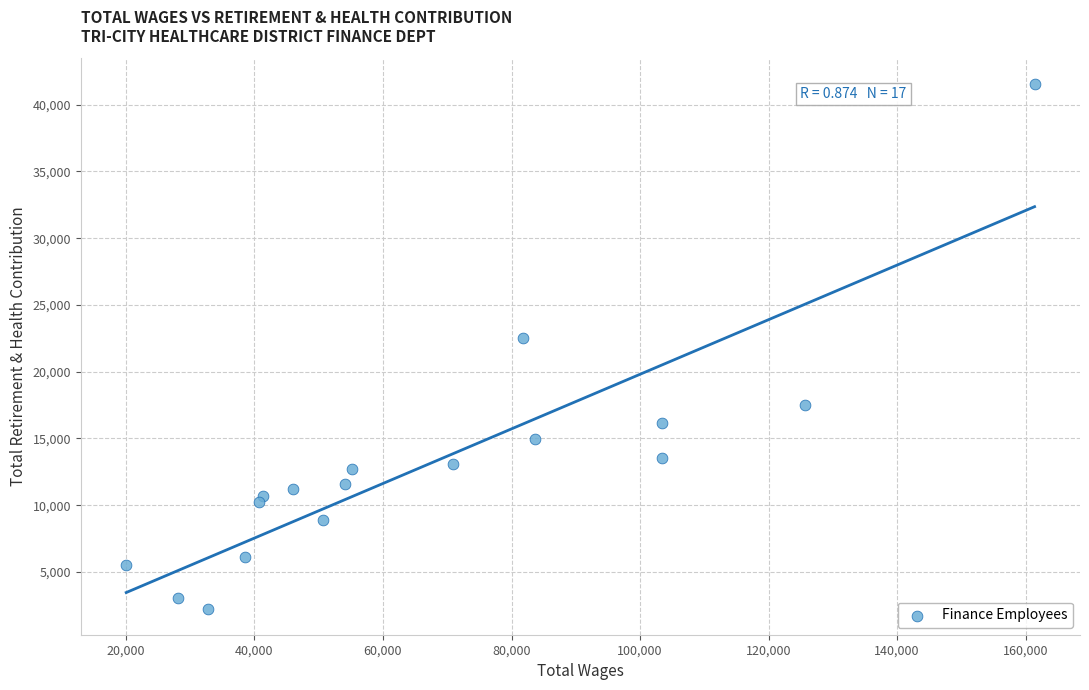

What Y value in the scatter plot is closest to 21890?

22531